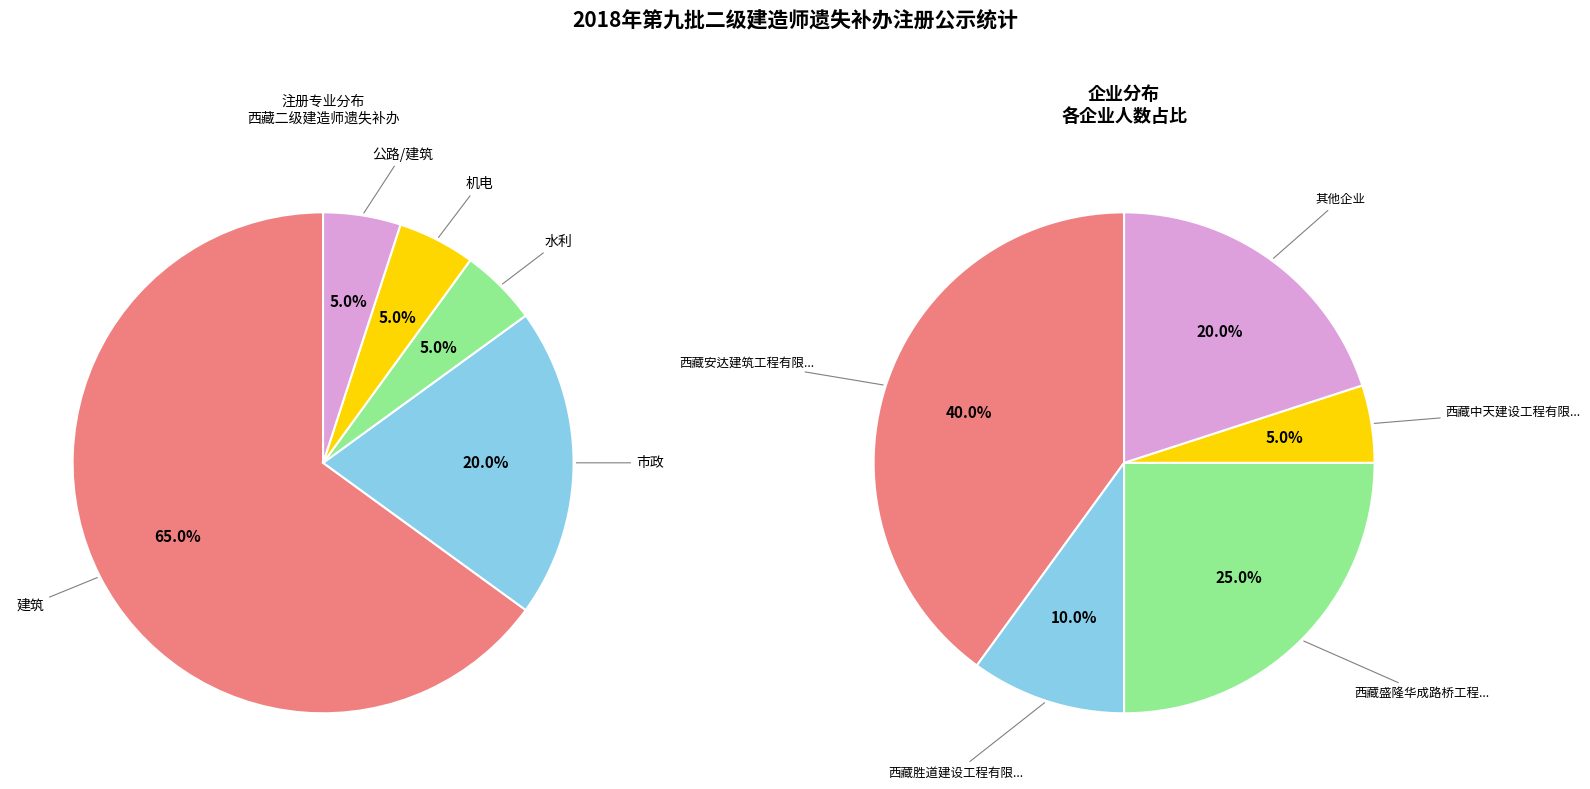

Rank the categories by value from highest to lowest.

建筑, 市政, 水利, 机电, 公路/建筑